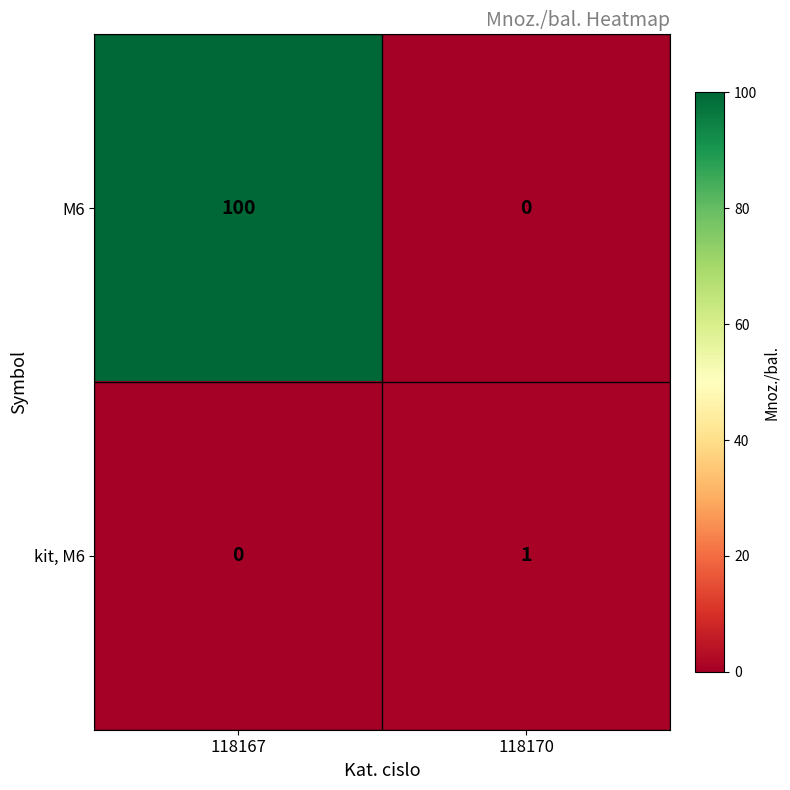

At 118167, list the series in order from largest to smallest.

M6, kit, M6